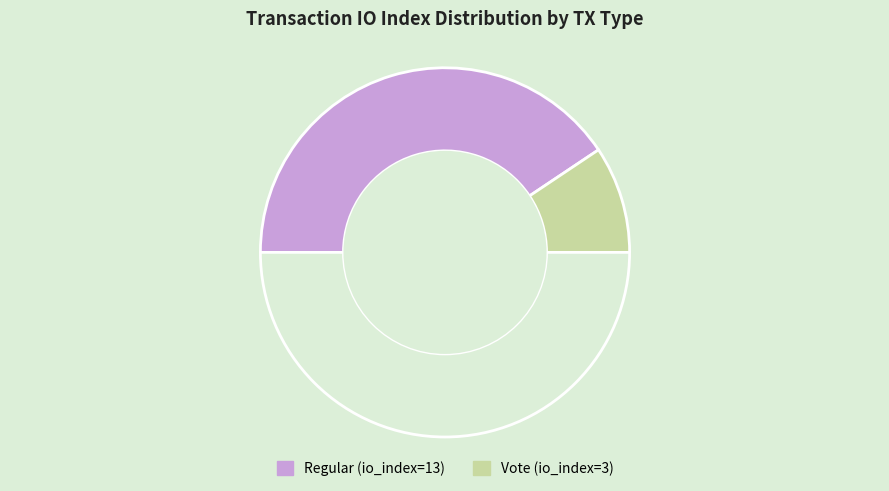

Rank the categories by value from lowest to highest.

Vote (io_index=3), Regular (io_index=13)